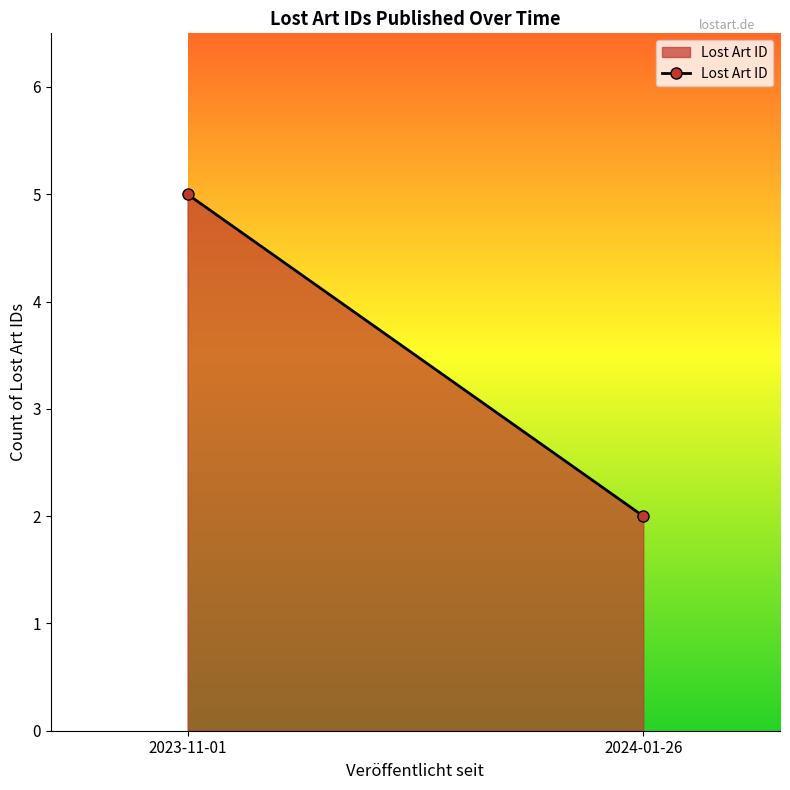

True or false: the data shows 1 at 2024-01-26.

False